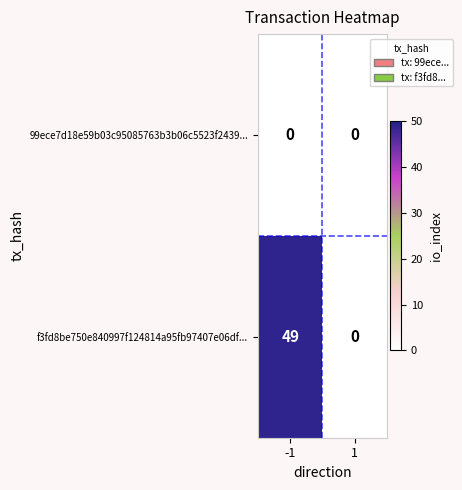

Which series has the widest spread of values?

f3fd8be750e840997f124814a95fb97407e06df...